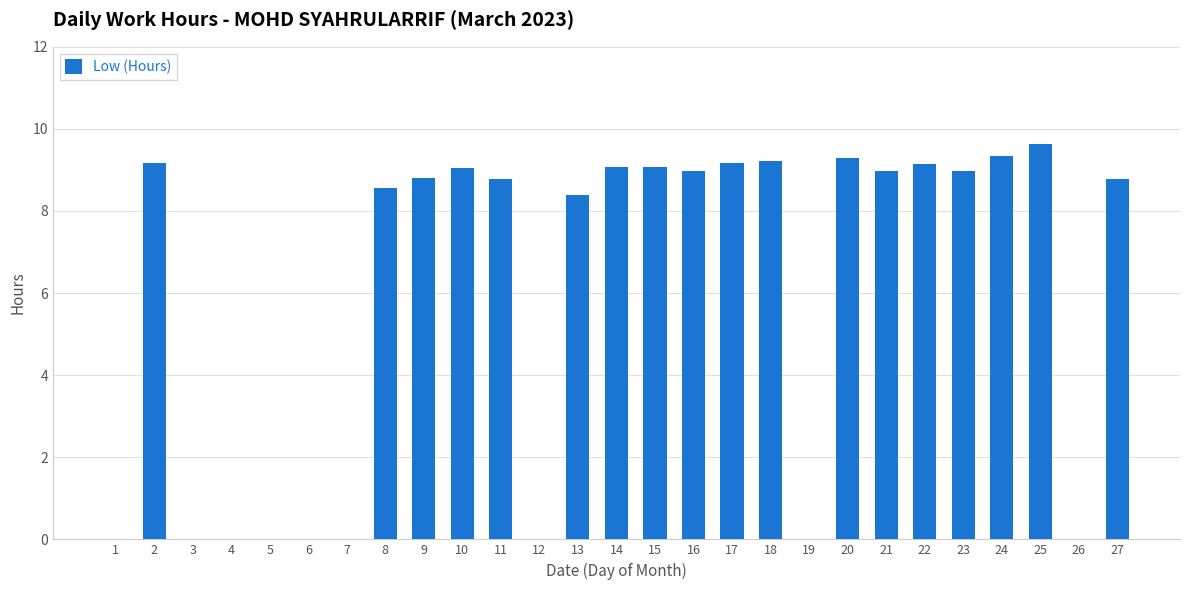

Is it true that the value at 11 is 8.8?

True